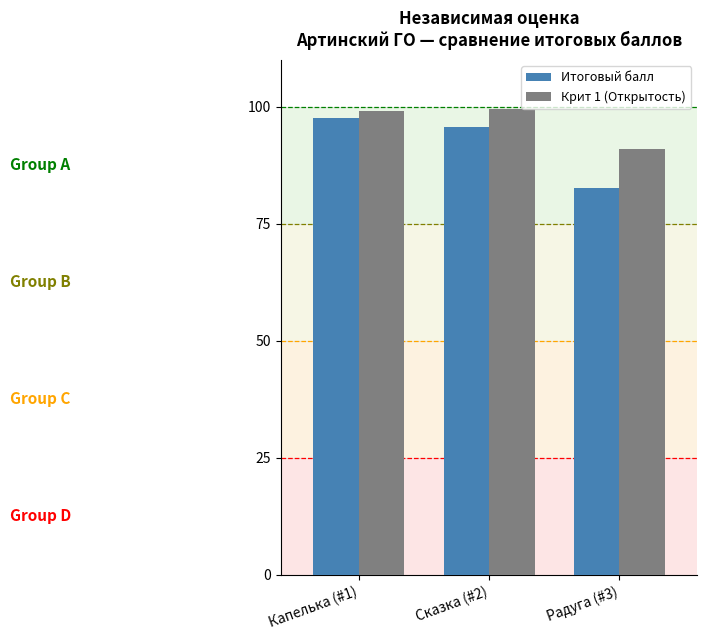

Is the value of Крит 1 (Открытость) at Капелька (#1) greater than the value of Итоговый балл at Радуга (#3)?

Yes